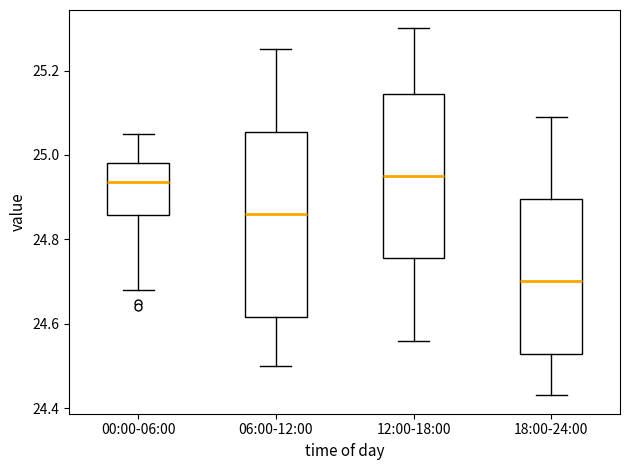

Where does the lower whisker of the box for 12:00-18:00 end on the y-axis? The values are not printed on the chart, so give them approximately, as read against the axis.

24.56